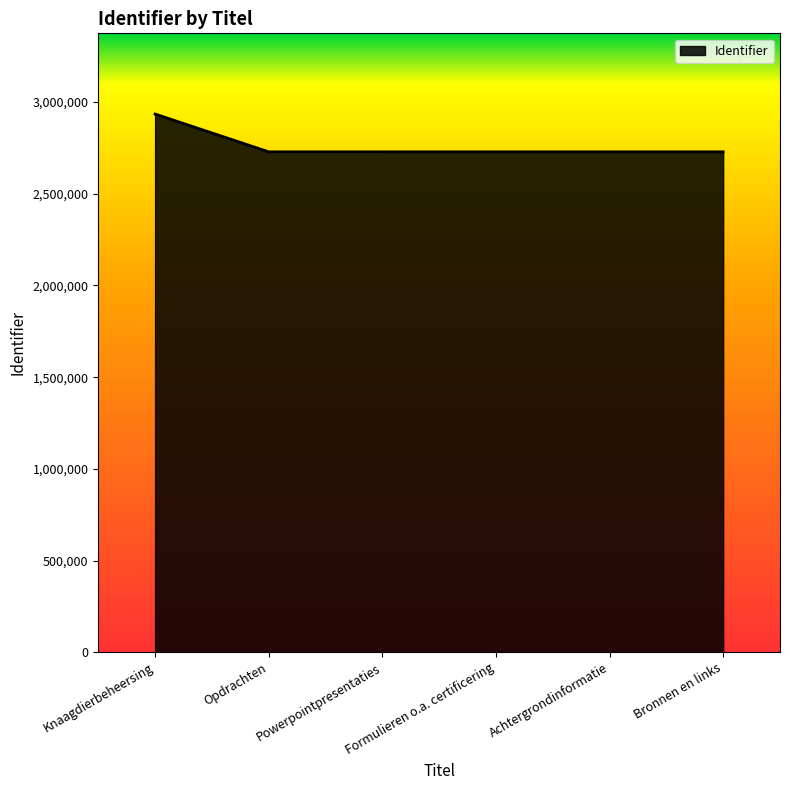

What is the maximum value shown in the chart?

2934848